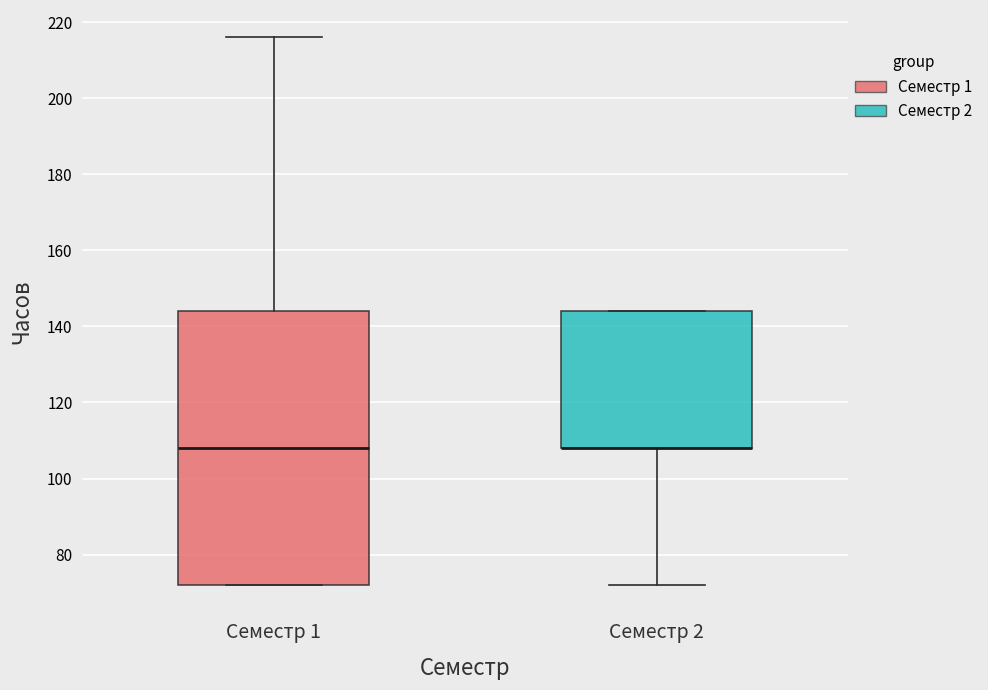

Comparing the boxes themselves (not the whiskers), which one is the tallest?

Семестр 1